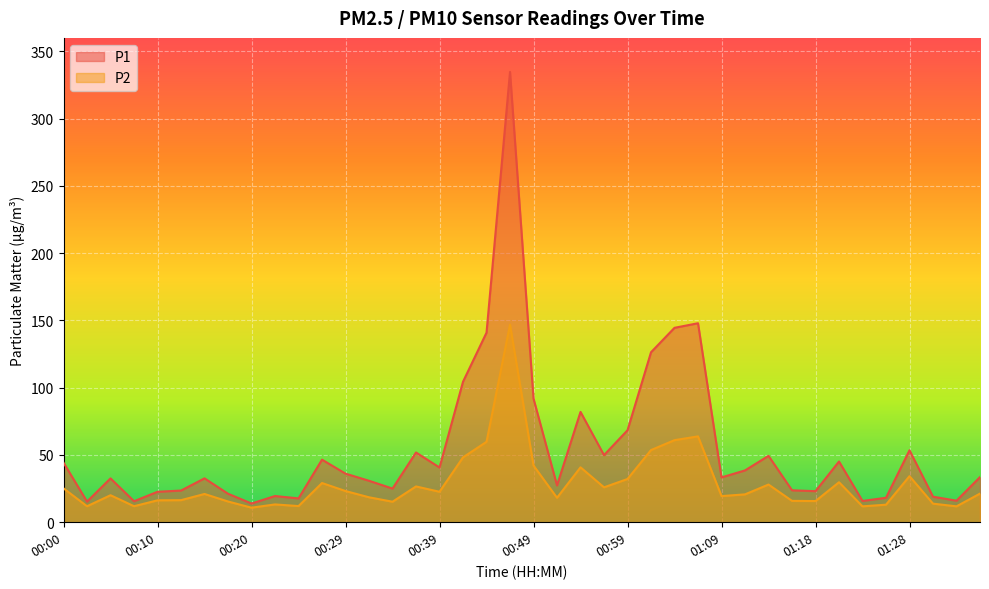

True or false: P2 and P1 cross at least once.

False